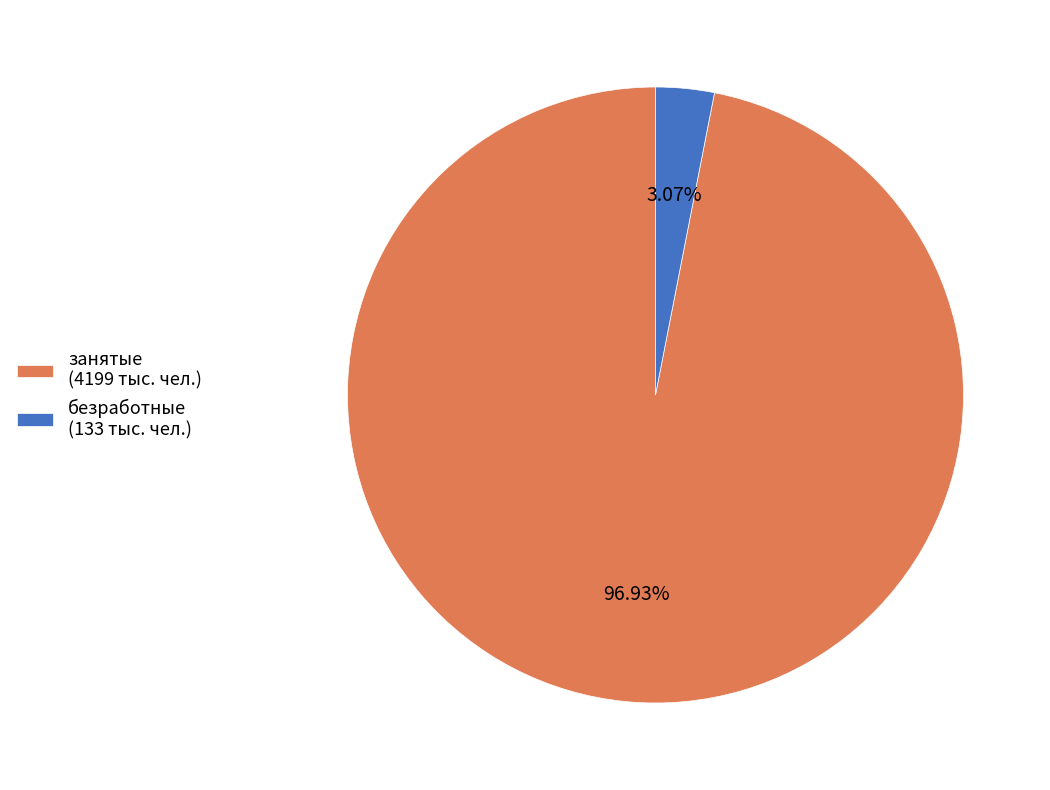

To the nearest percent, what is the difference between the занятые and безработные slice percentages?

94%